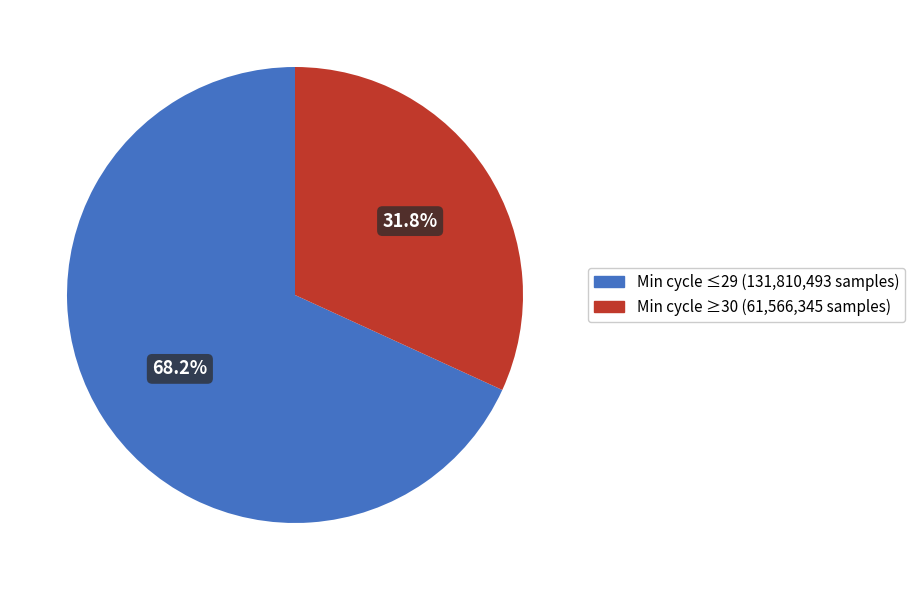

How many segments does this pie chart have?

2